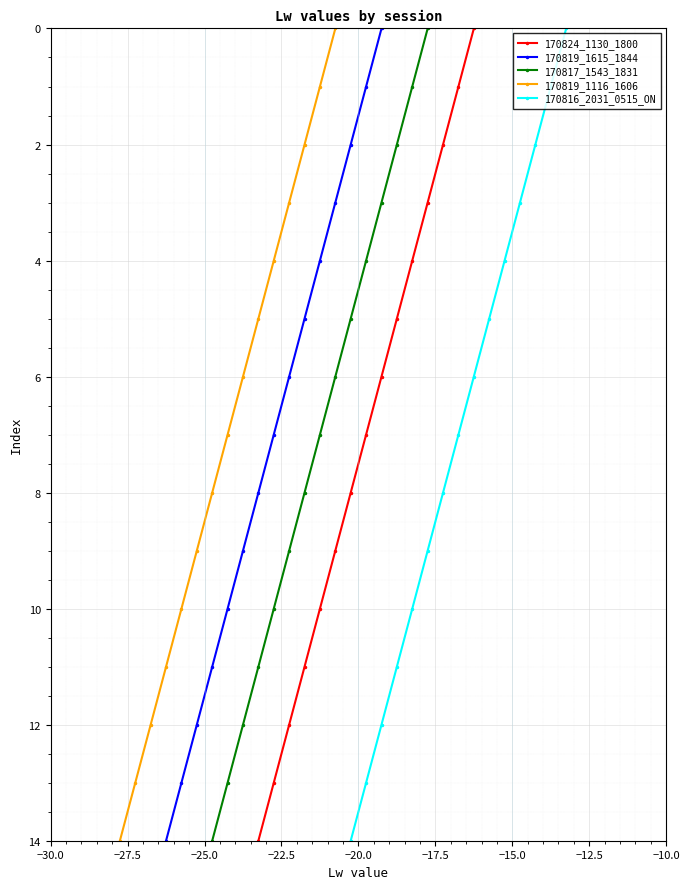

True or false: 170817_1543_1831 and 170819_1116_1606 intersect in this chart.

False